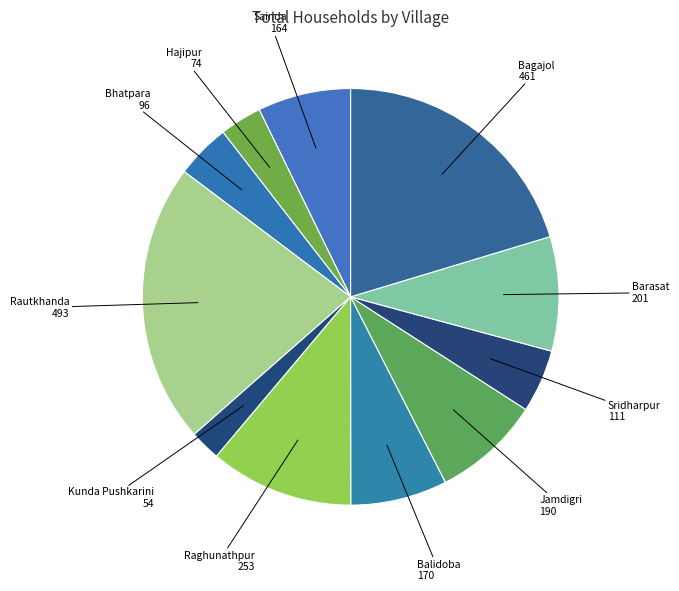

True or false: Raghunathpur accounts for 11% of the total.

True